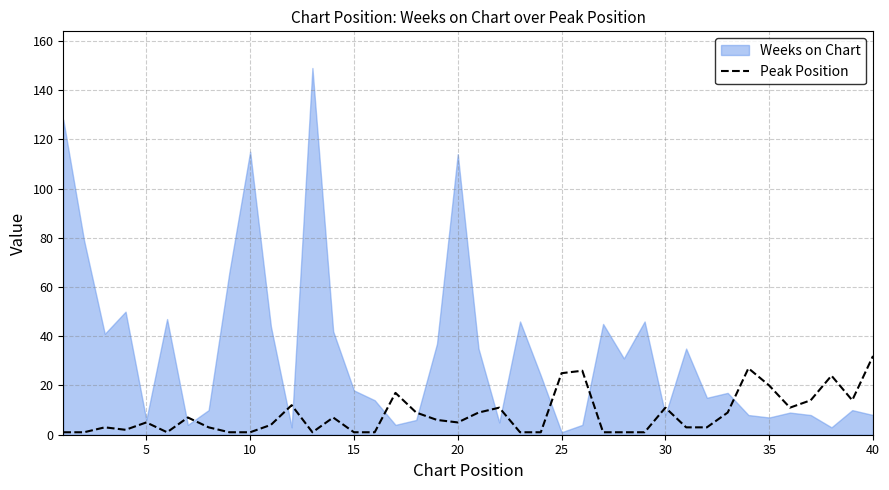

What is the highest value of the Peak Position series?

32